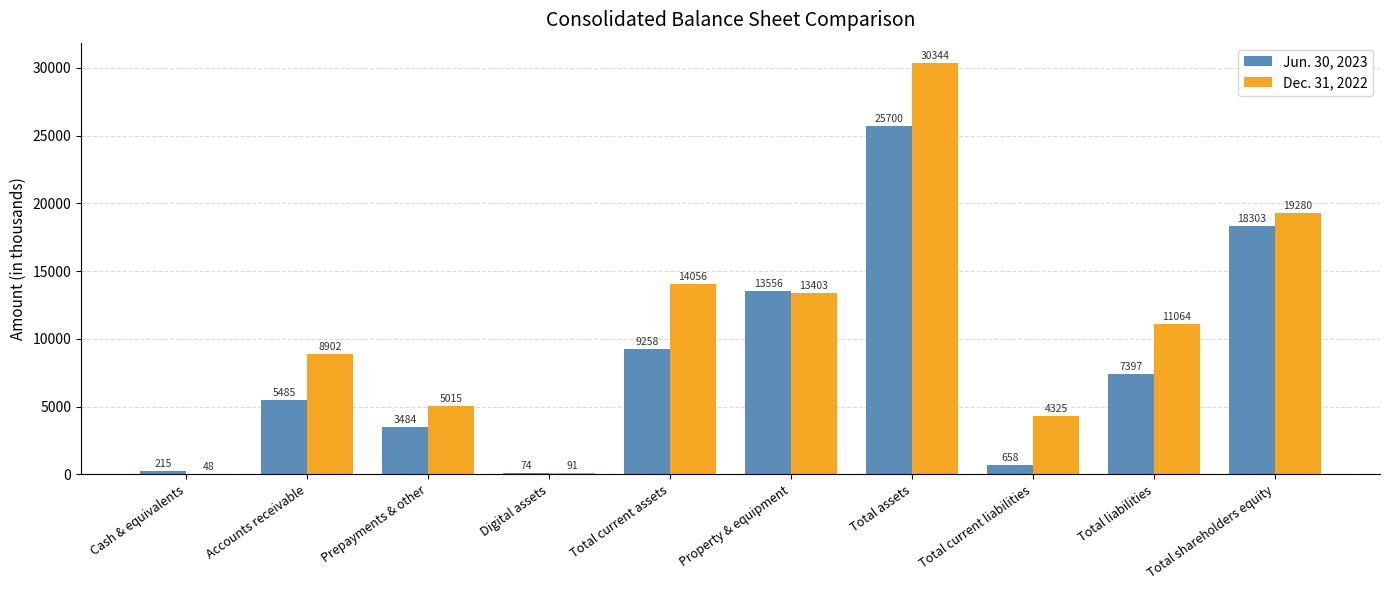

Count the number of categories in the chart.

10